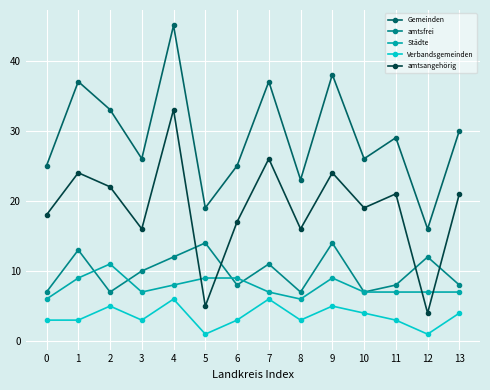

At which label does amtsangehörig reach its peak?

4